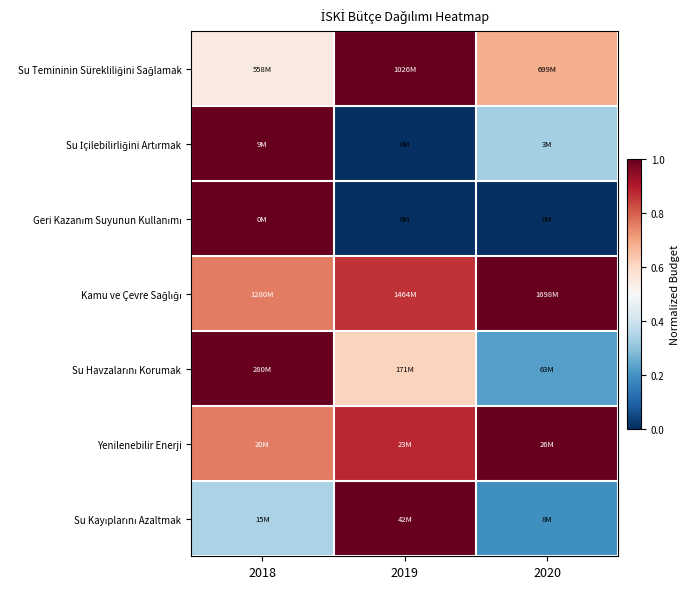

Between 2020 and 2019, which is larger?

2019